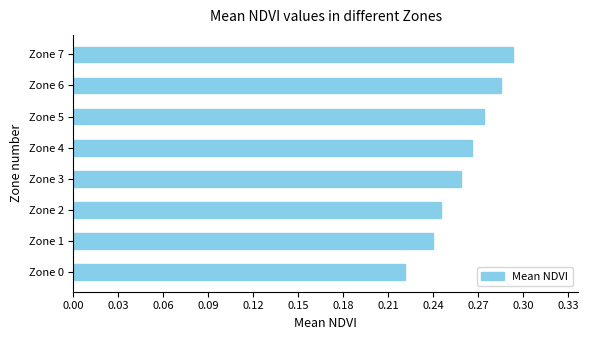

True or false: the data shows 0.1 at Zone 1.

False